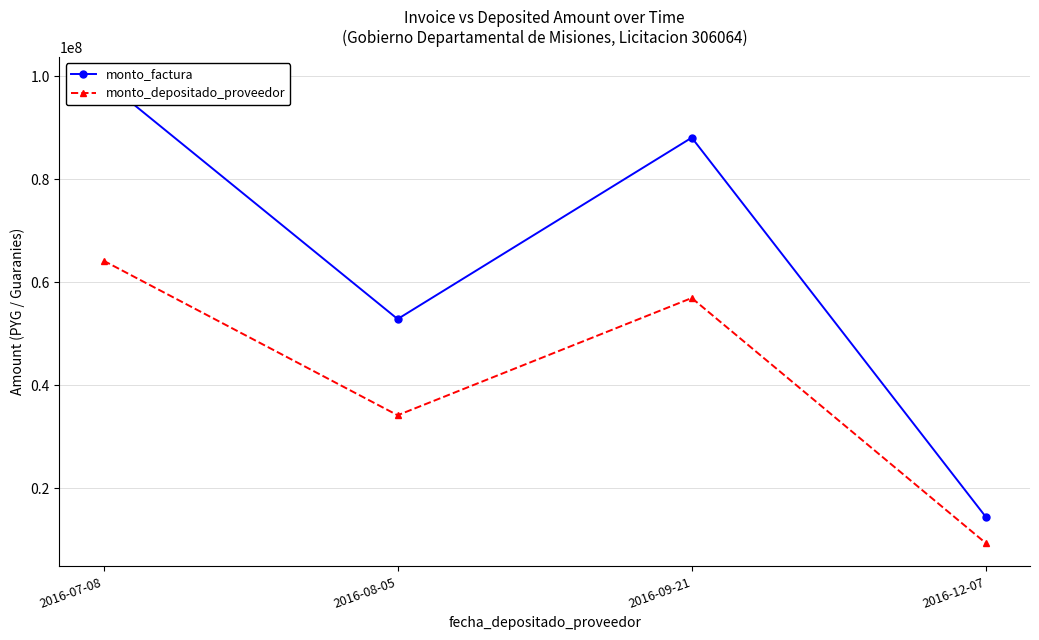

Rank the series by their maximum value, from lowest to highest.

monto_depositado_proveedor, monto_factura